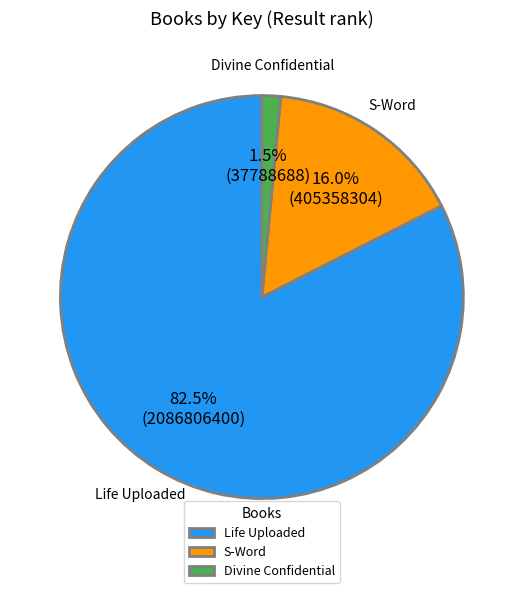

How many segments does this pie chart have?

3